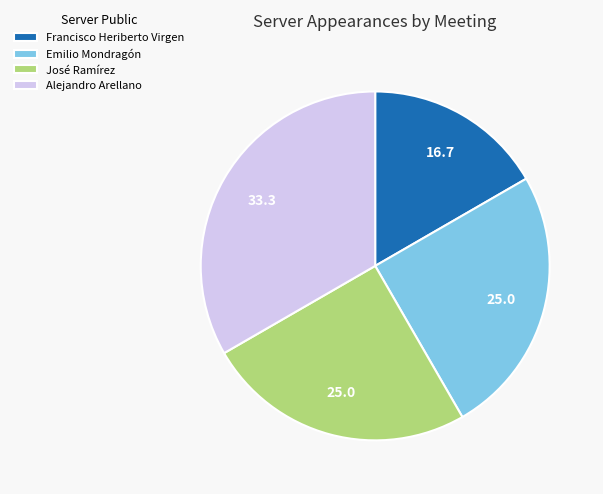

Count the number of slices in the pie.

4